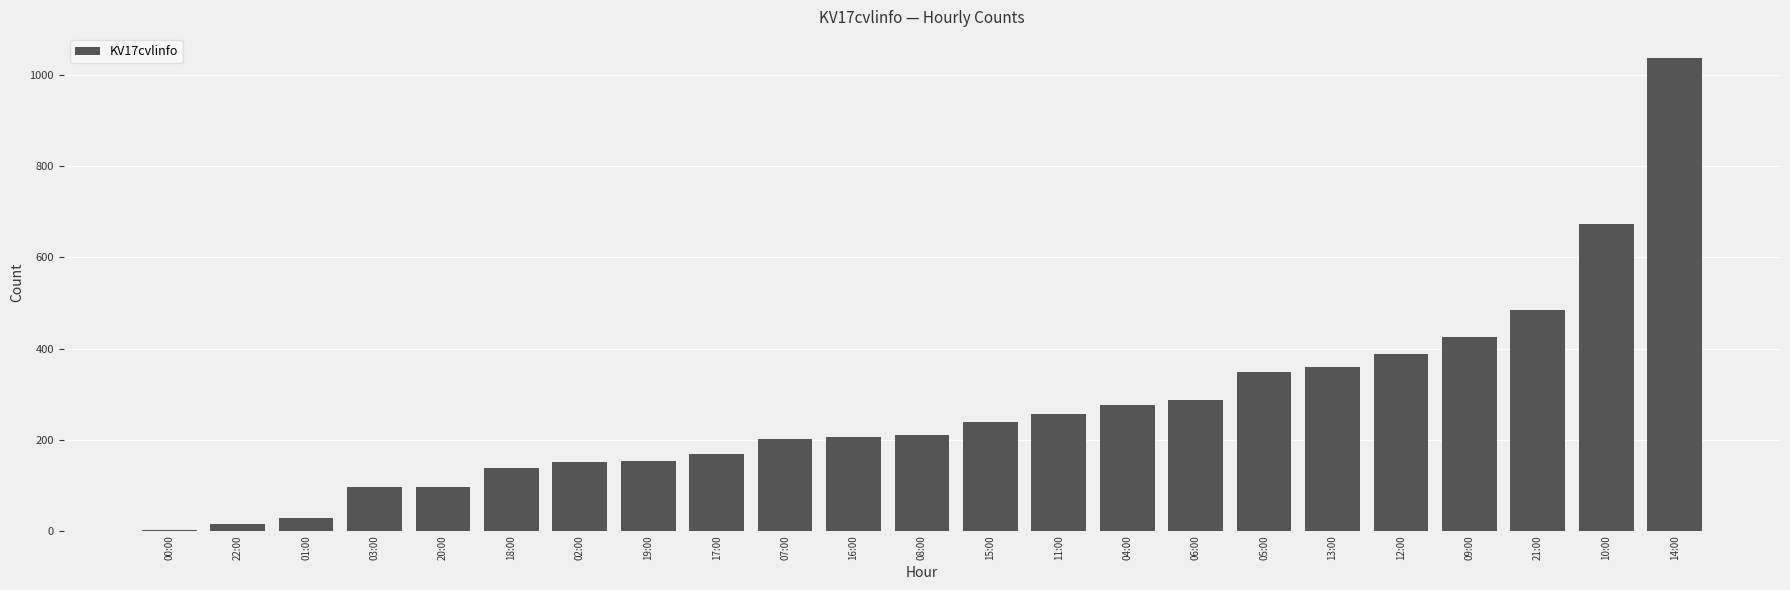

The chart shows a value of 359 at 13:00. True or false?

True